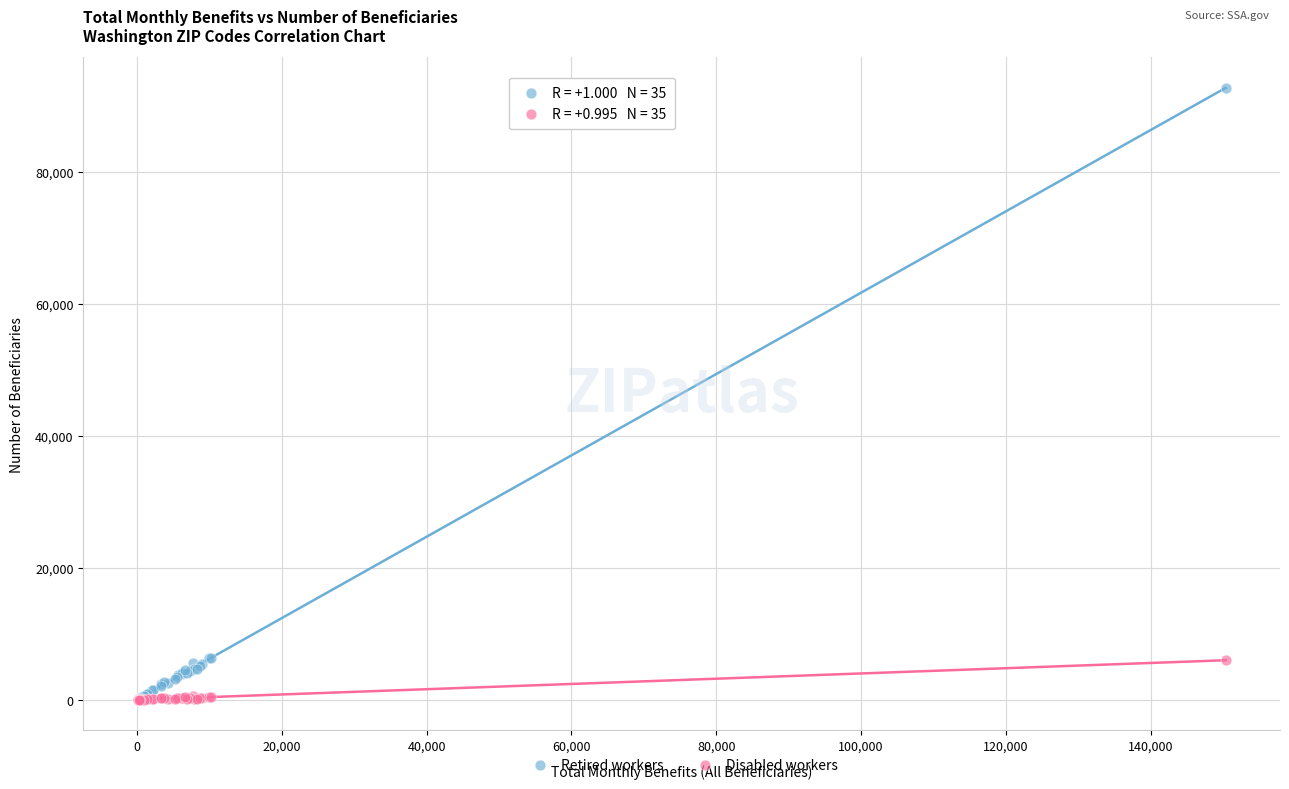

What are all the series names shown in the legend?

Retired workers, Disabled workers